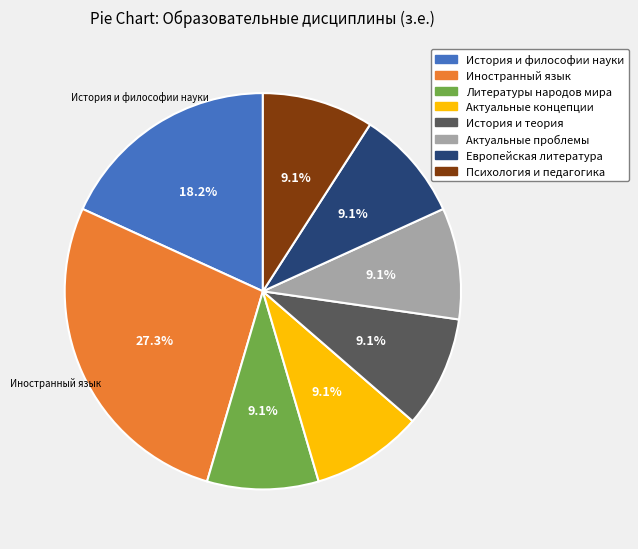

Is there a majority slice in this chart?

No